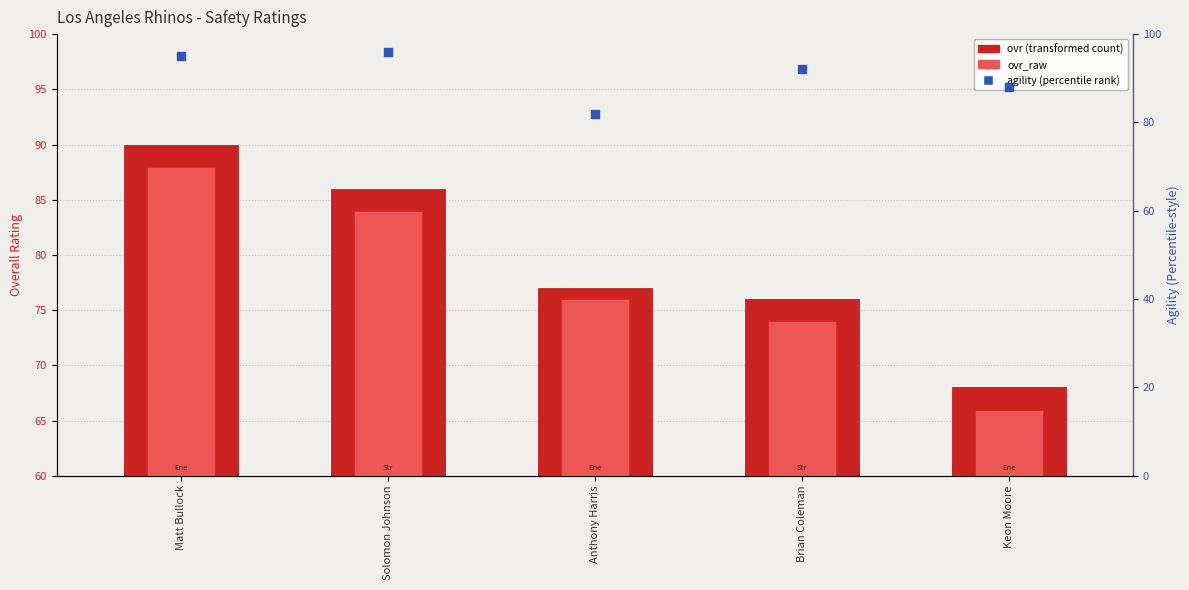

Which series has the largest total across all categories?

agility (right axis)